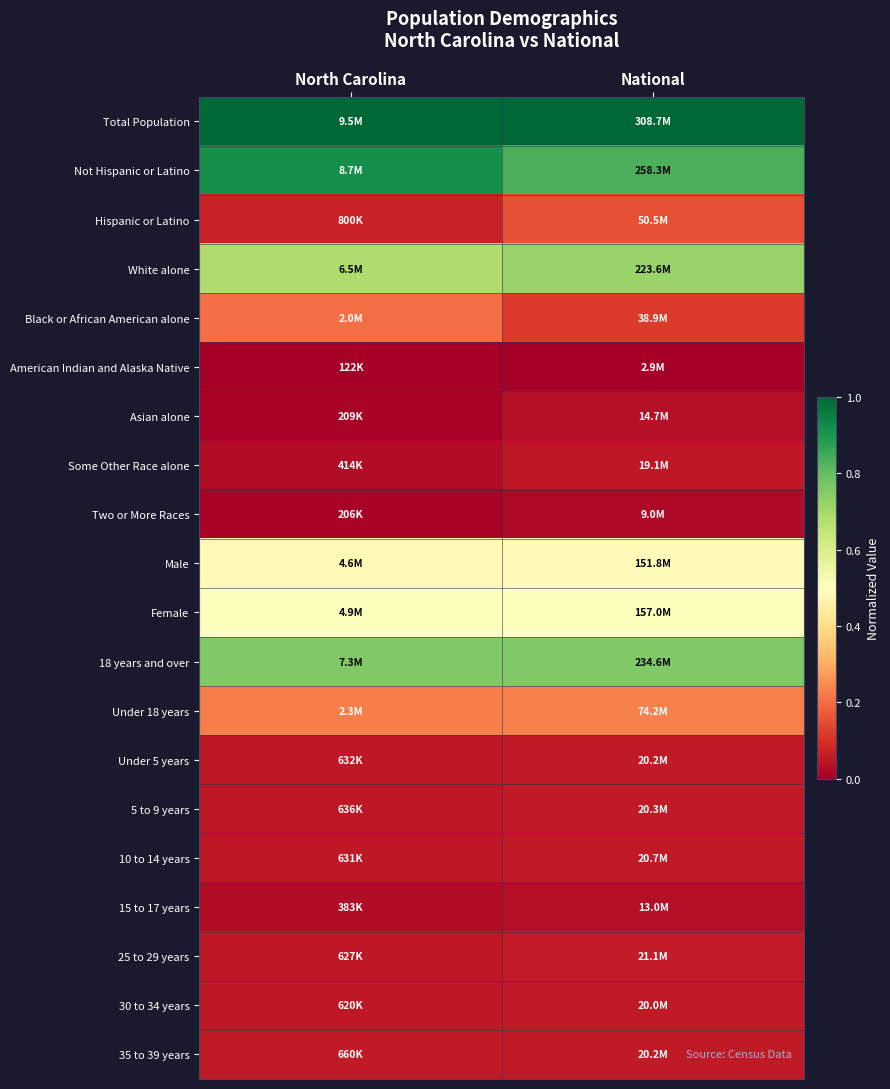

What is the difference between the highest and lowest values at National?

1.0